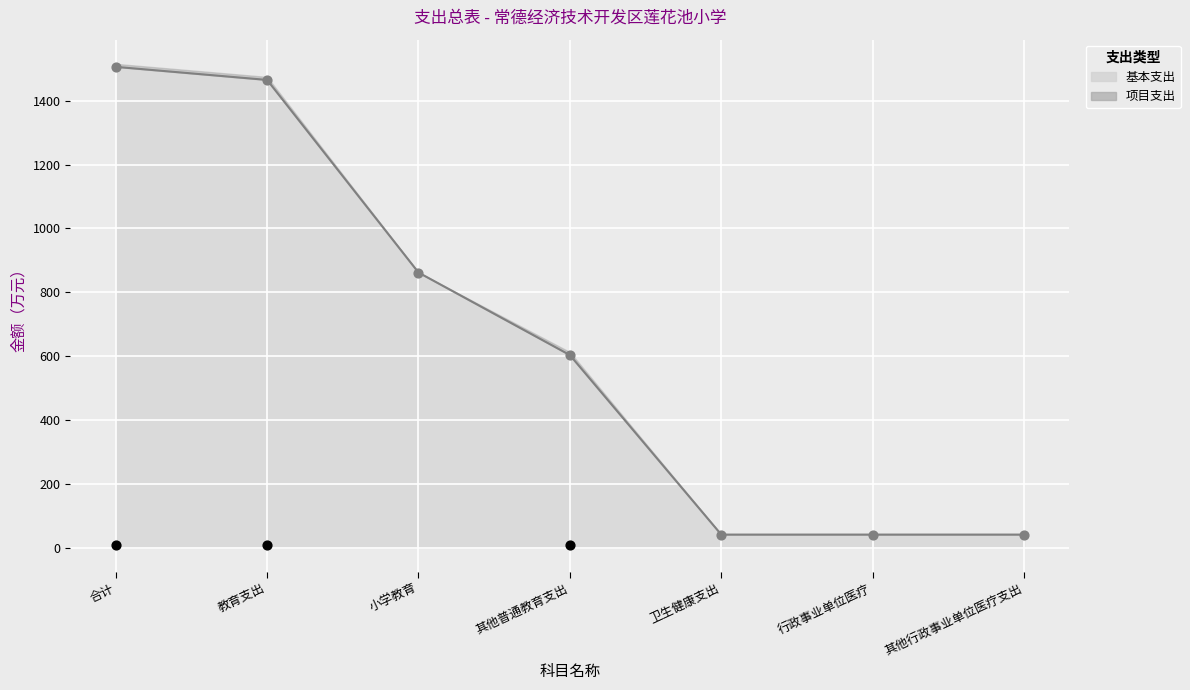

Between 行政事业单位医疗 and 其他行政事业单位医疗支出, which is larger?

行政事业单位医疗